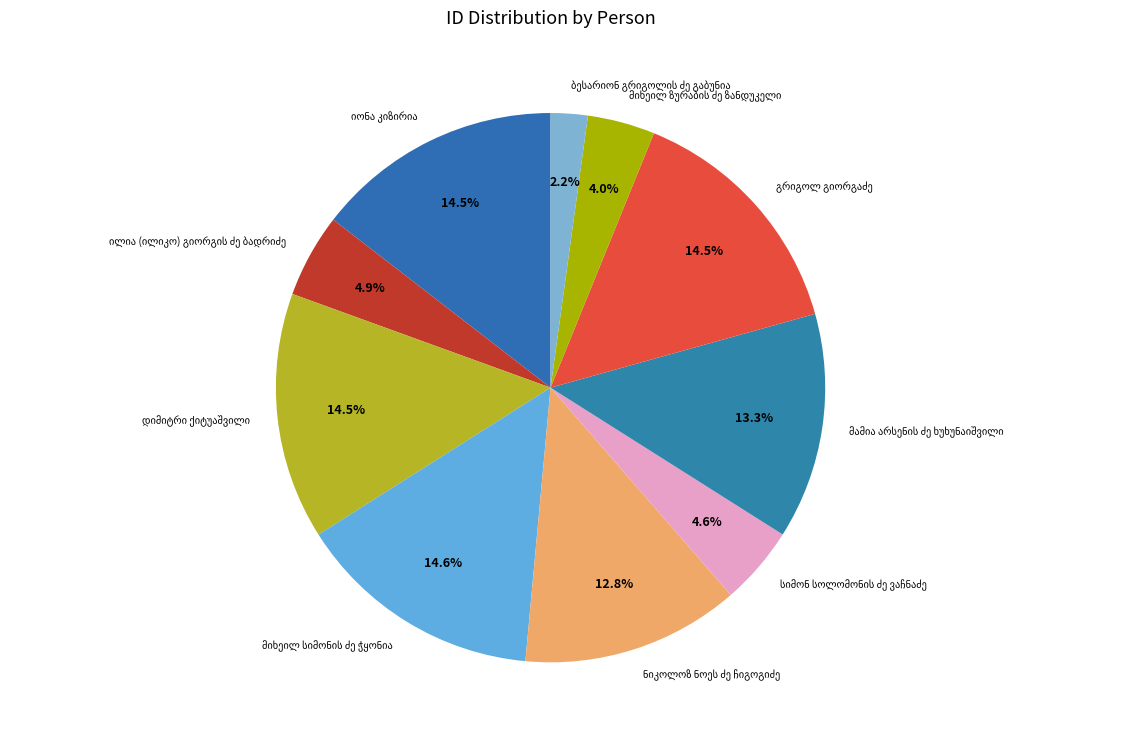

Count the number of slices in the pie.

10